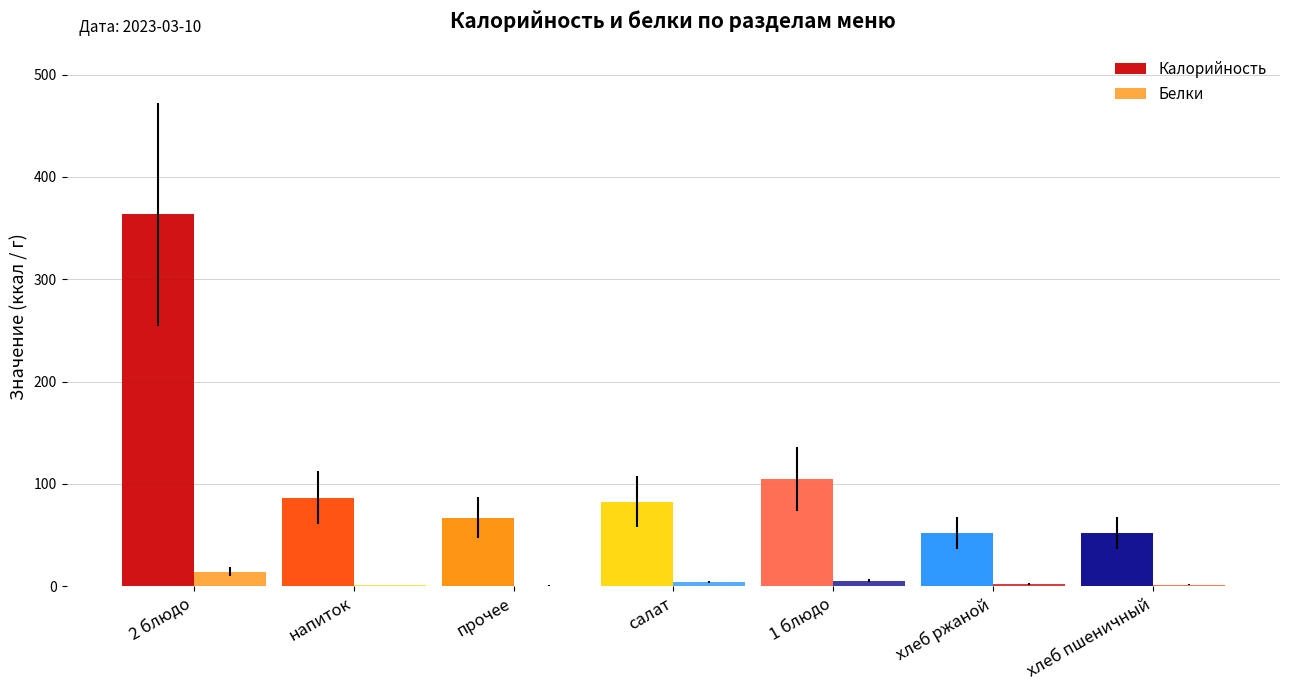

Rank the series at прочее from lowest to highest value.

Белки, Калорийность